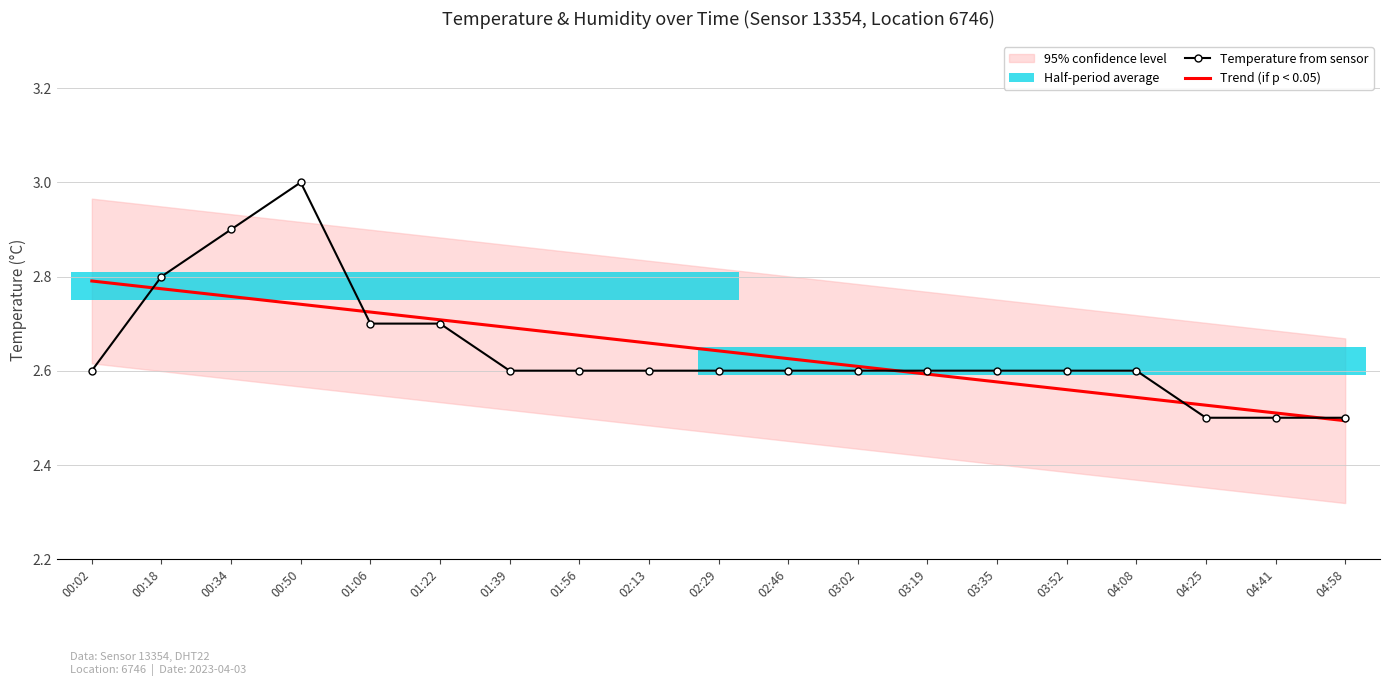

What is the sum of the Temperature from sensor values at 03:19 and 03:35?

5.2